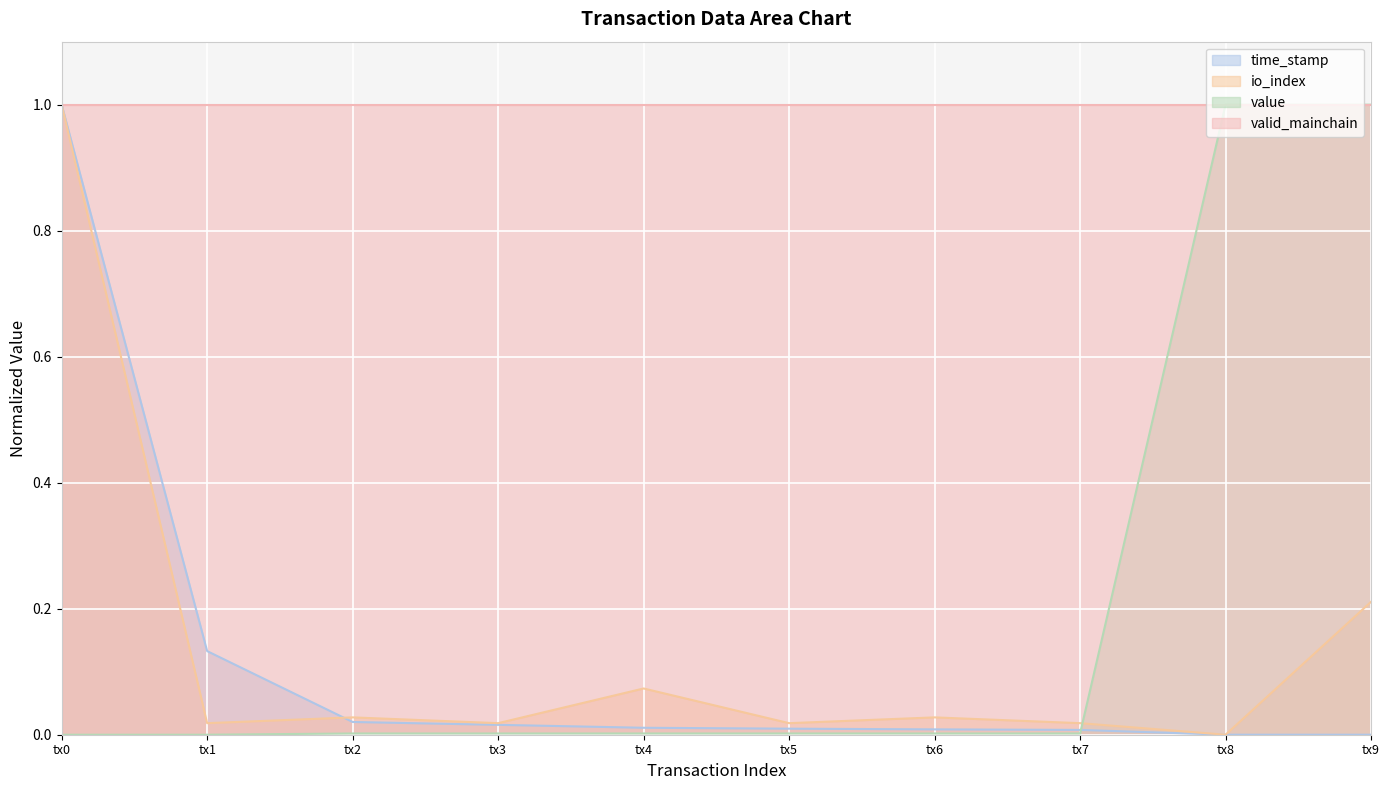

Which series has the largest total across all categories?

valid_mainchain